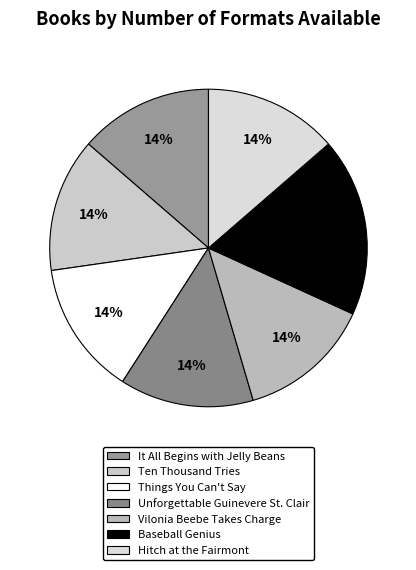

What is the largest slice in the pie chart?

Baseball Genius